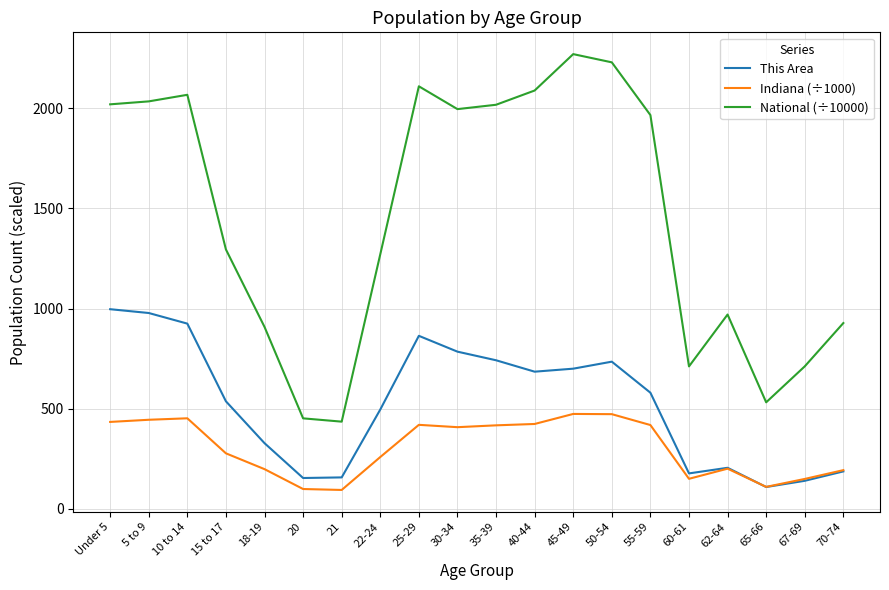

At 35-39, list the series in order from smallest to largest.

Indiana (÷1000), This Area, National (÷10000)